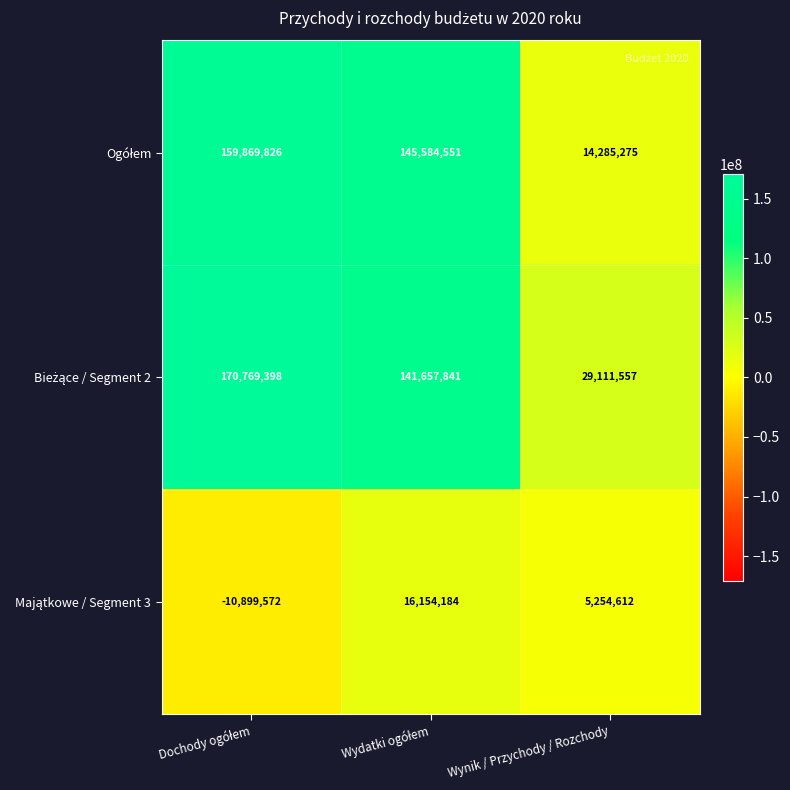

At how many categories does at least one series exceed 18639679?

3